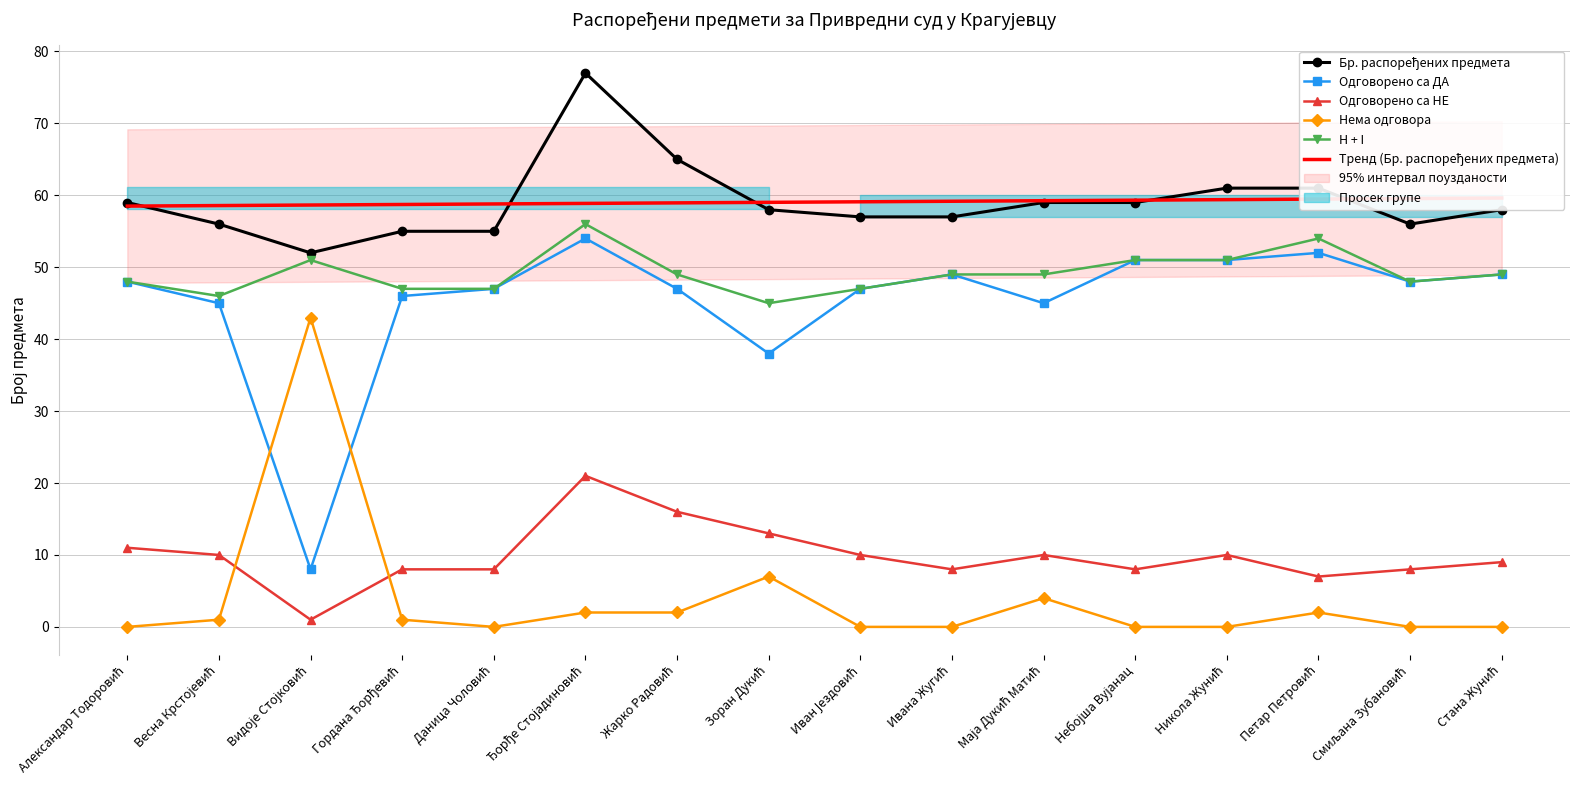

What is the difference between the maximum and minimum values in the Нема одговора series?

43